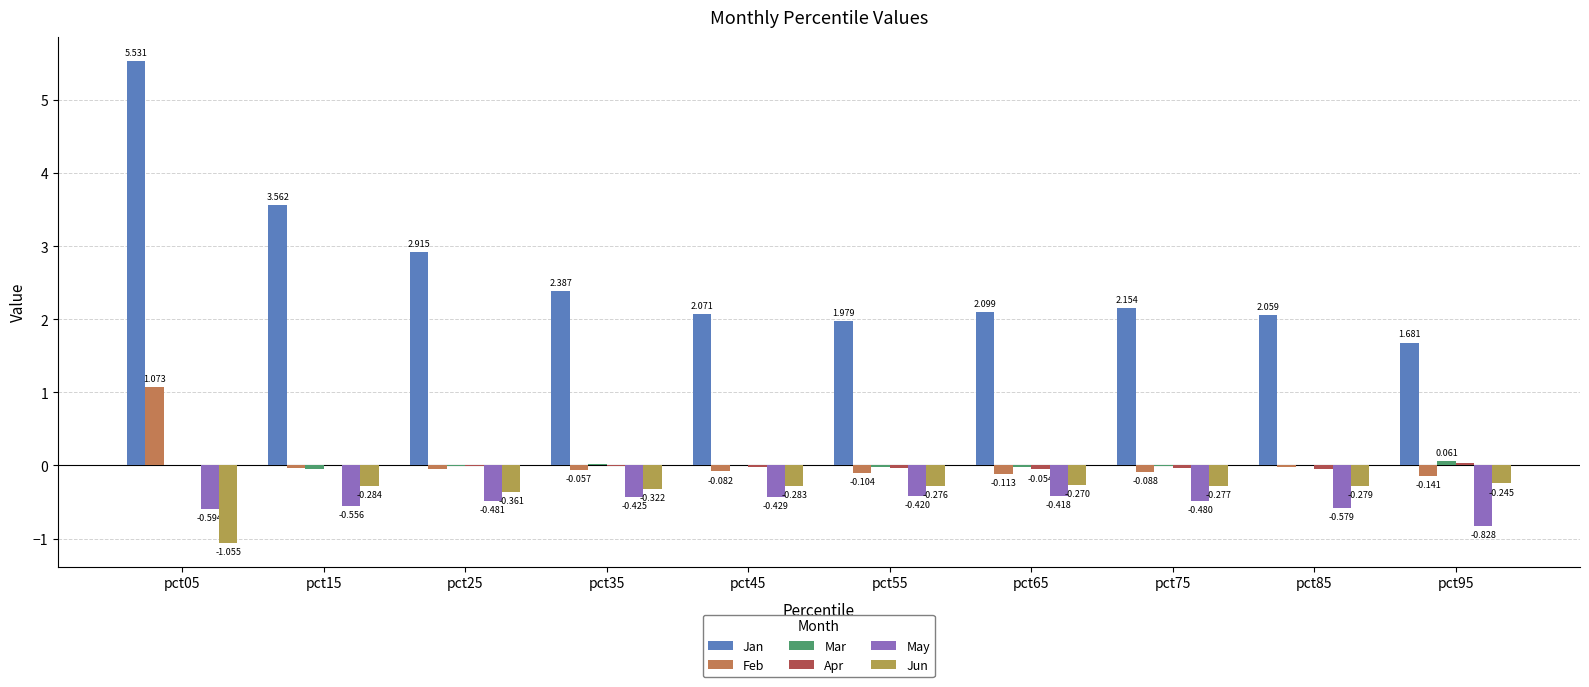

The May series shows -0.7 at pct65. True or false?

False